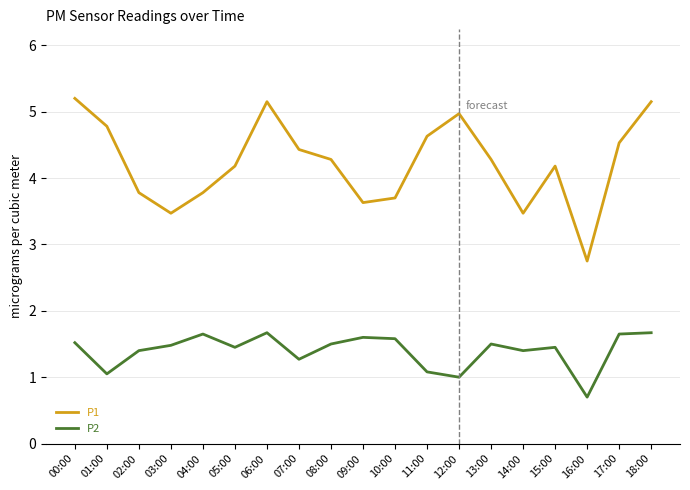

What is the approximate value of P1 at 10:00?

3.7